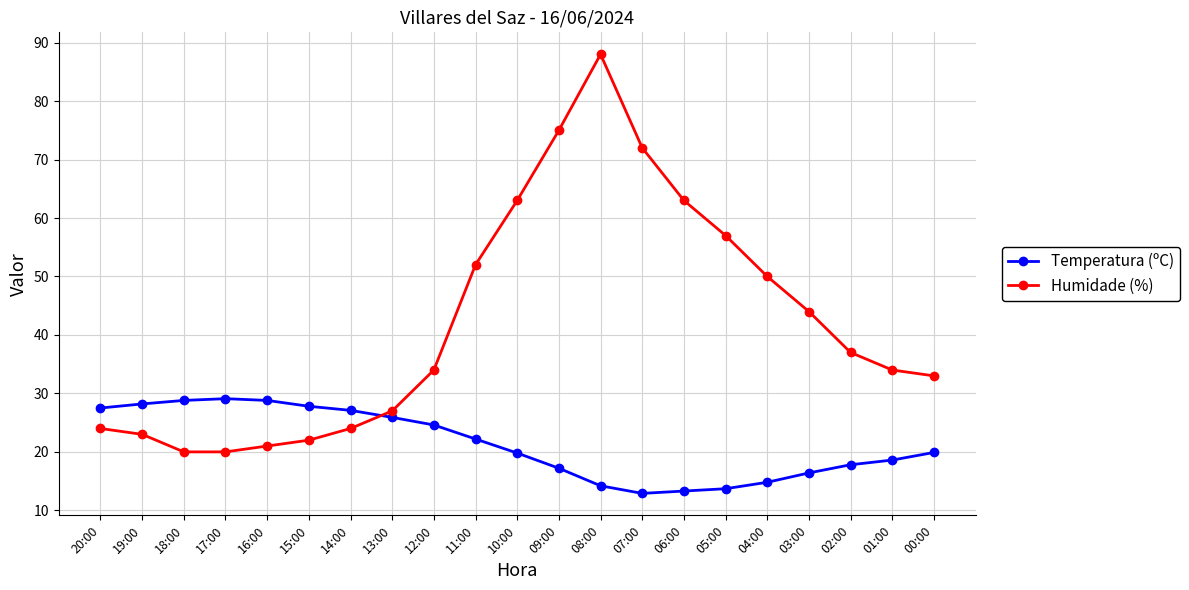

Rank the series at 00:00 from highest to lowest value.

Humidade (%), Temperatura (ºC)